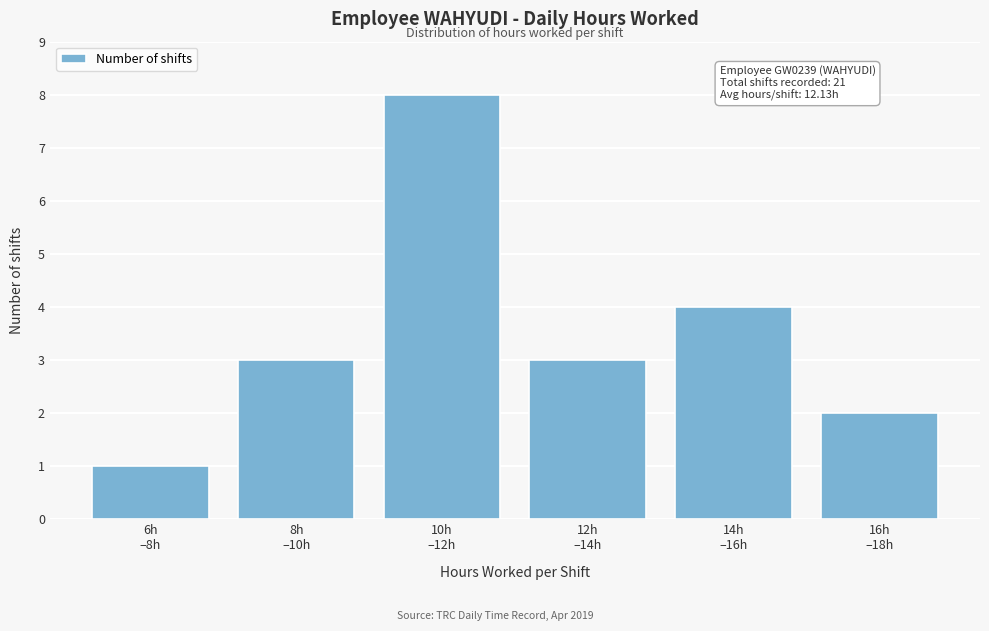

Reading left to right, what are all the values shown in this chart?

1	3	8	3	4	2